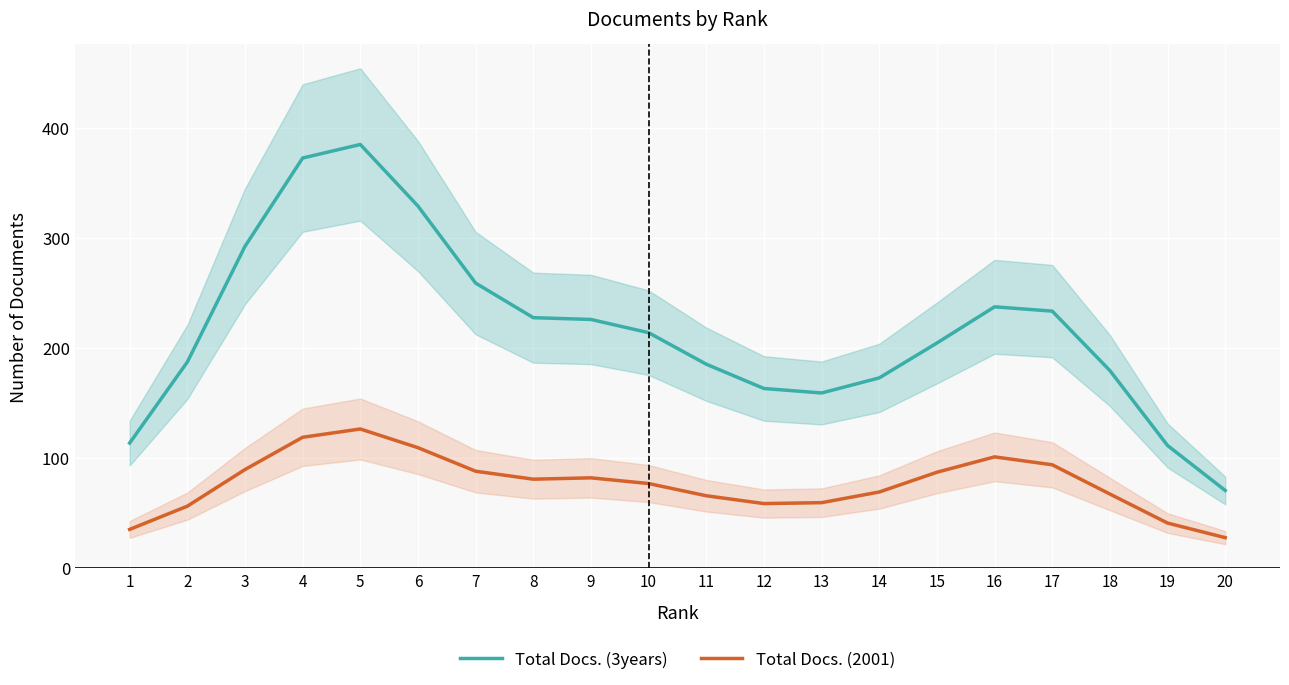

Is it true that Total Docs. (2001) equals 75.6 at 4?

False